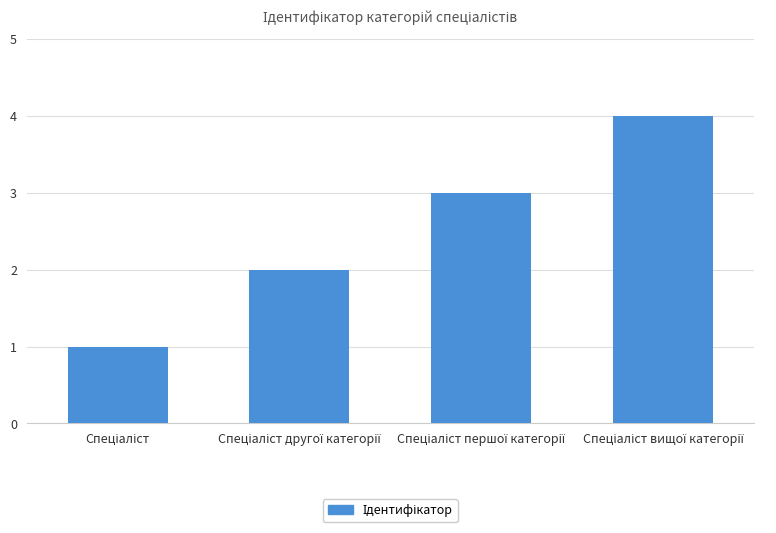

What is the sum of all values?

10